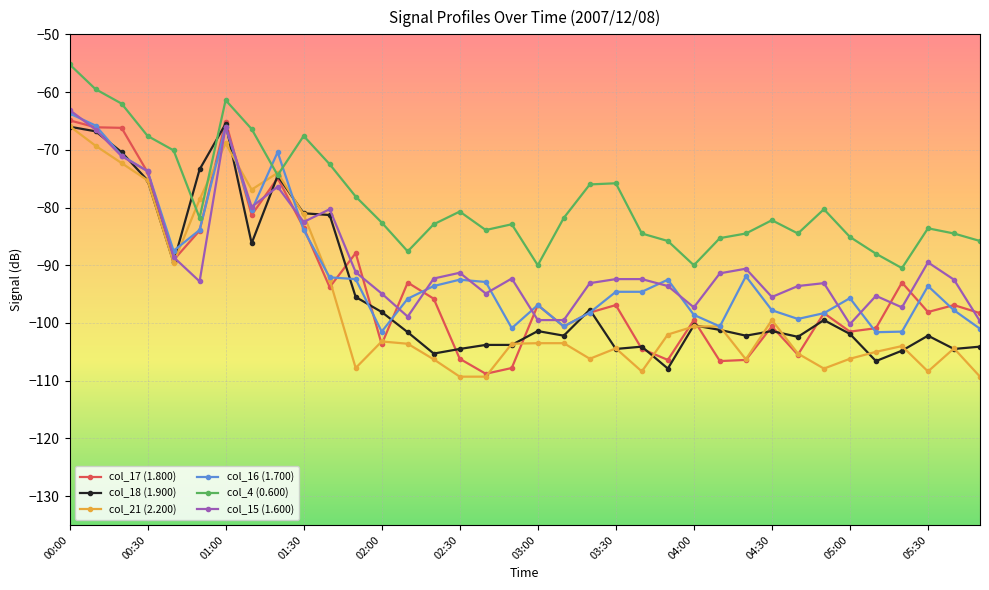

What is the smallest value displayed?

-109.3